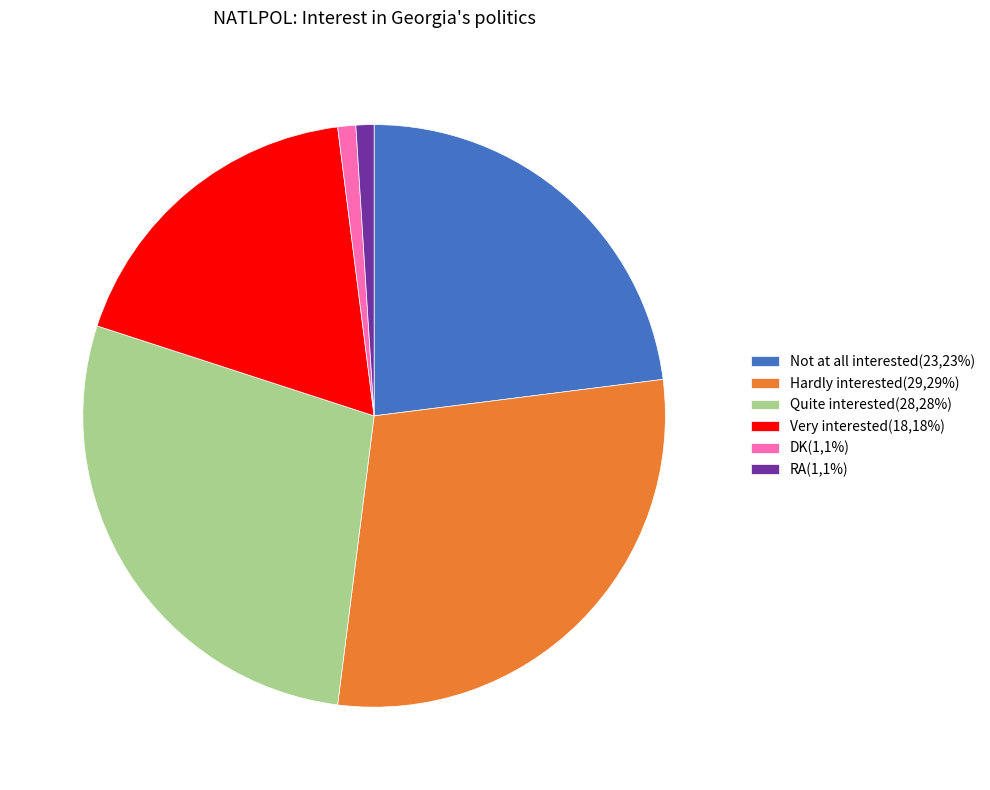

Count the number of slices in the pie.

6